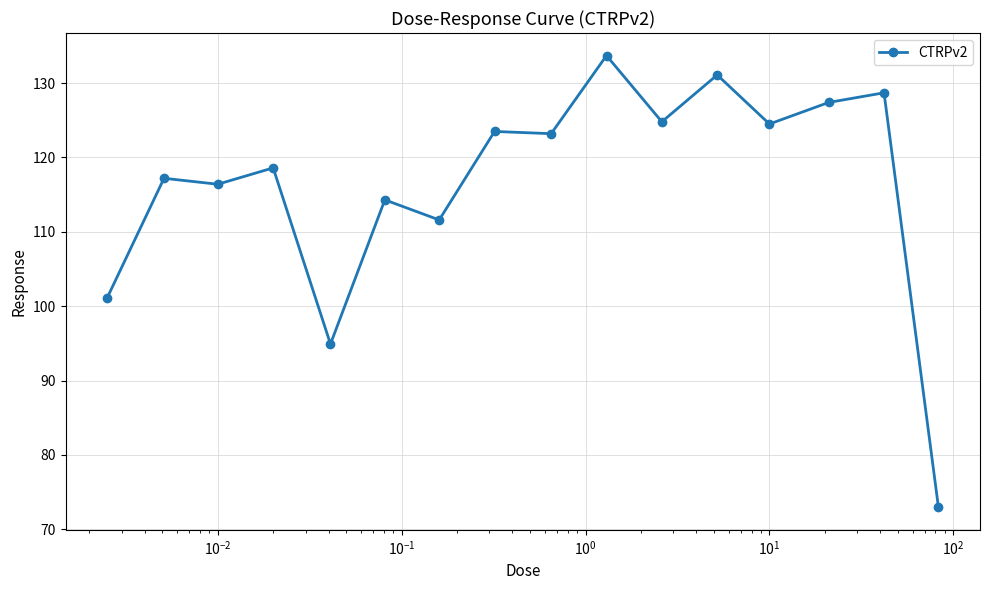

What is the value of the 7th point from the left?

111.6